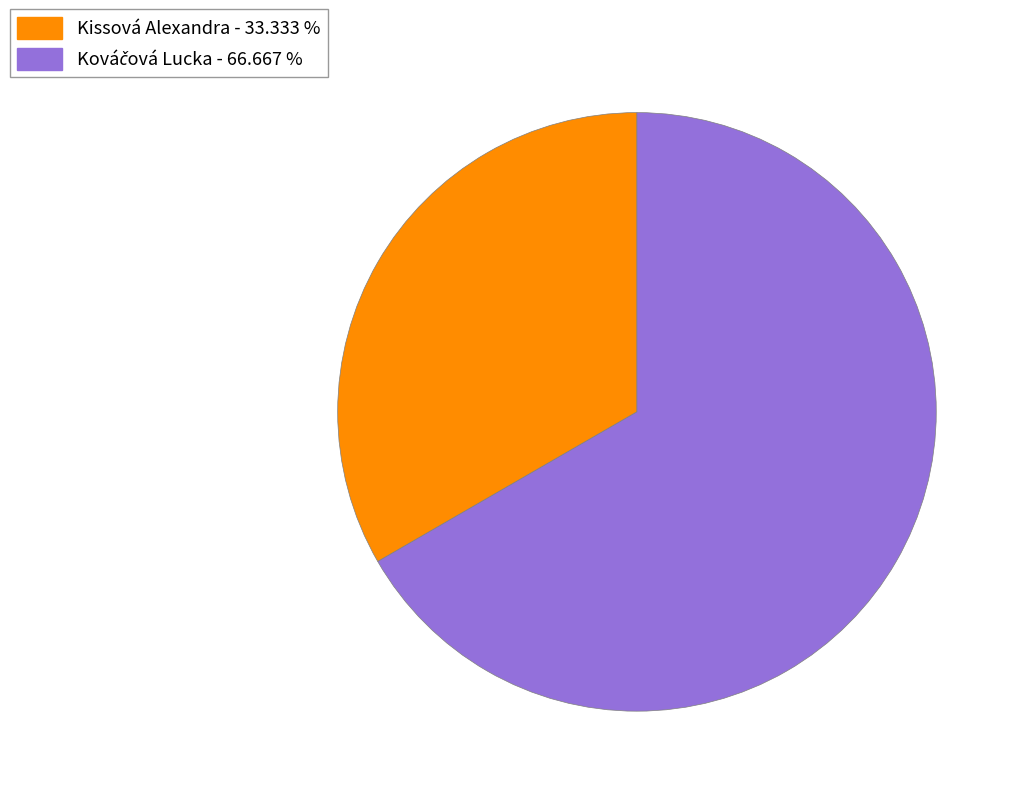

Is there any slice that represents more than half of the pie?

Yes